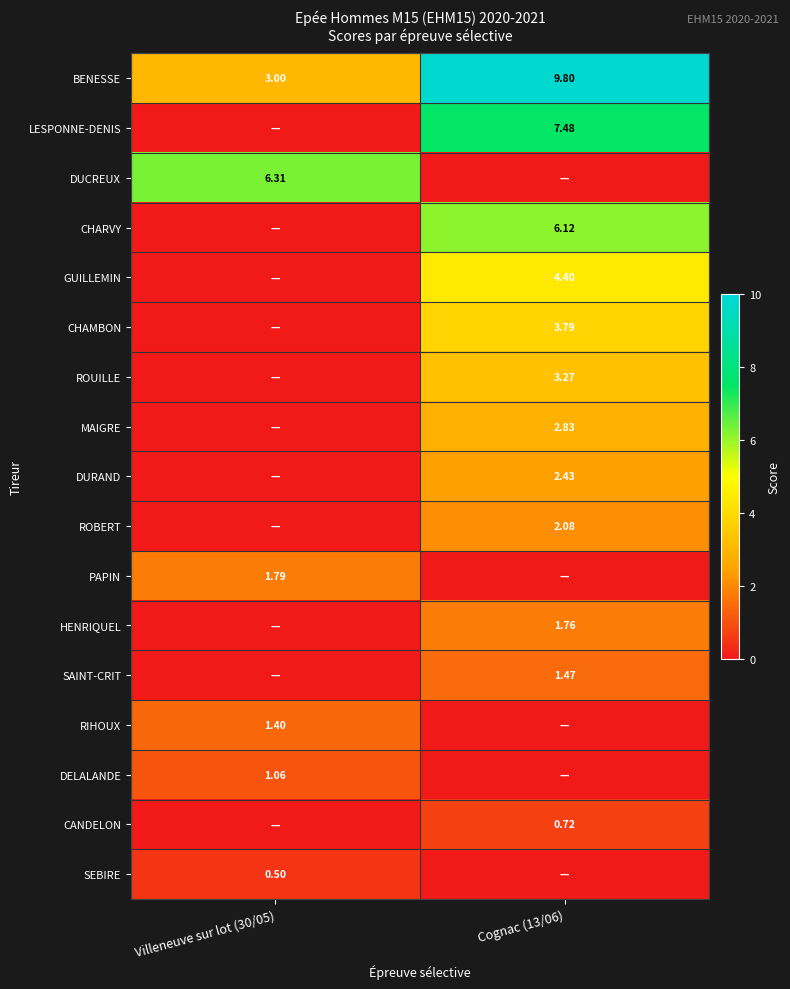

How many values in the CANDELON series exceed 0?

1